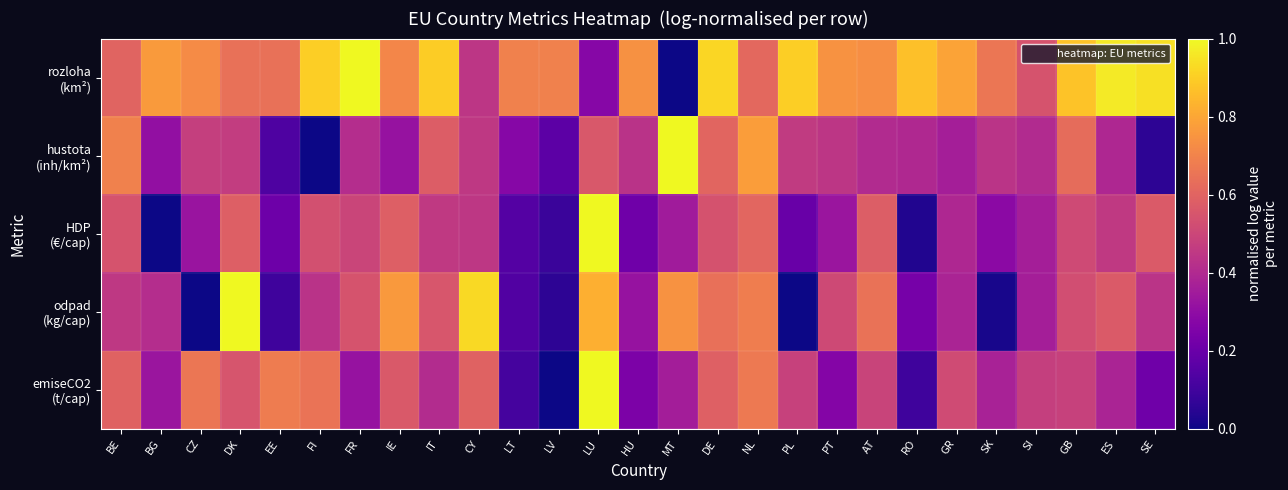

What is the difference between the highest and lowest values at SE?

0.9